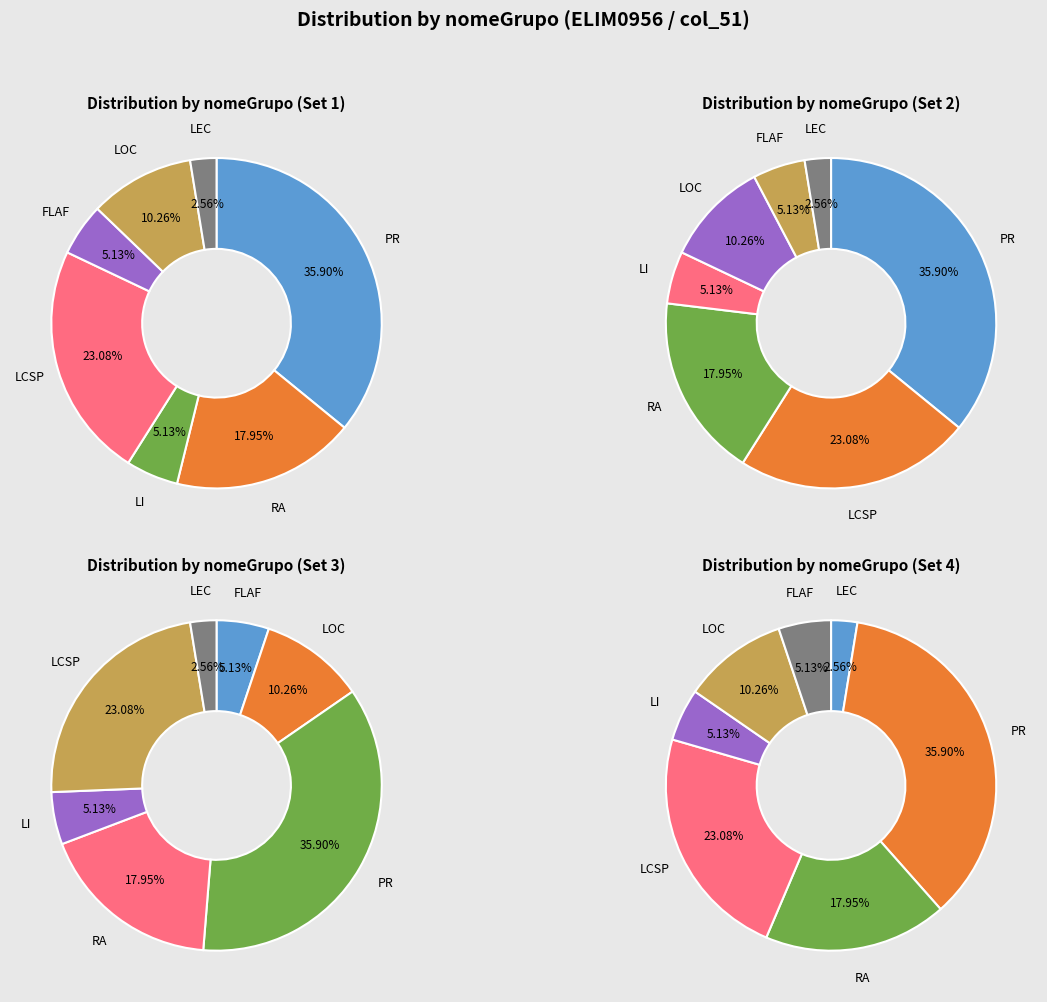

To the nearest percent, what portion does RA represent?

18%